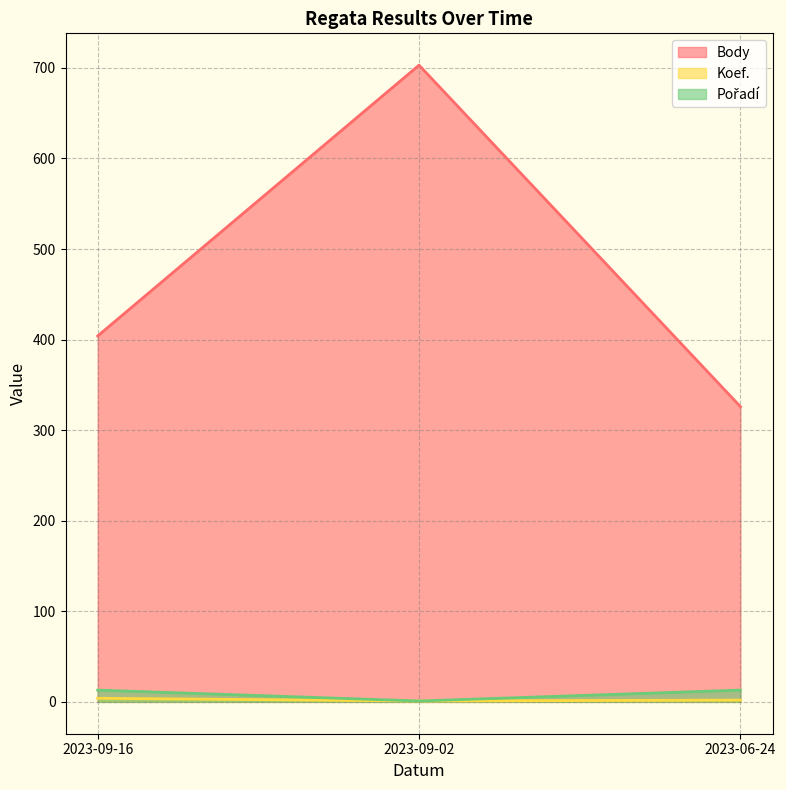

At which label does Body first exceed 404?

2023-09-02